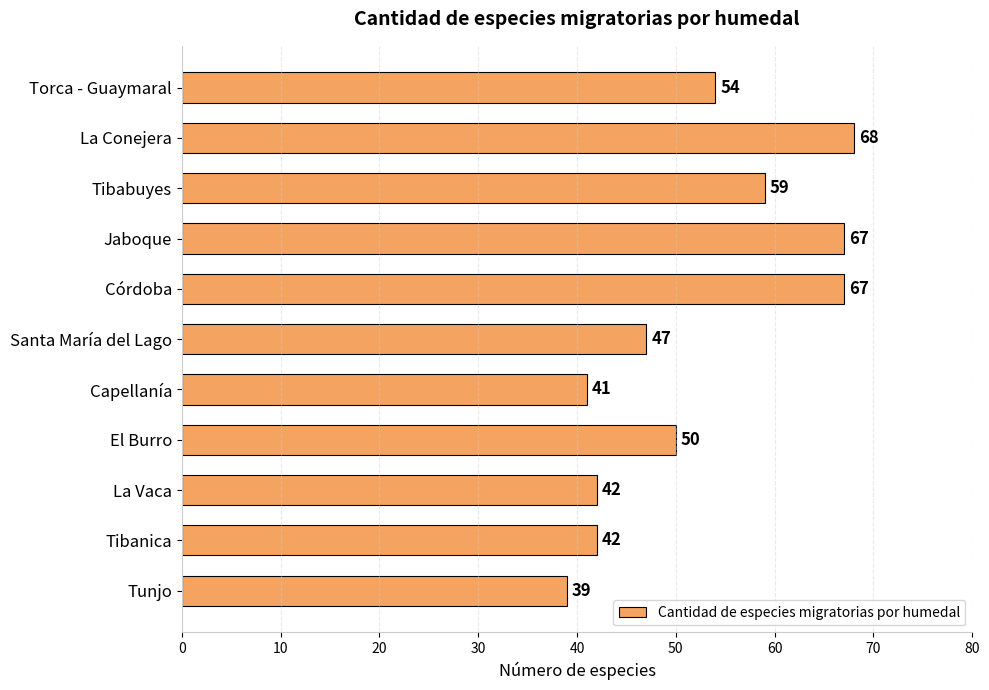

The chart shows a value of 56 at Capellanía. True or false?

False